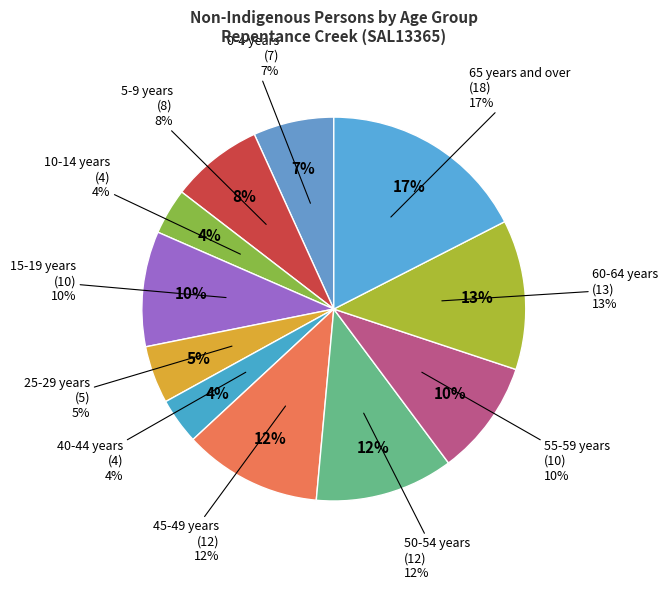

Do 25-29 years and 55-59 years together represent more than half of the pie?

No